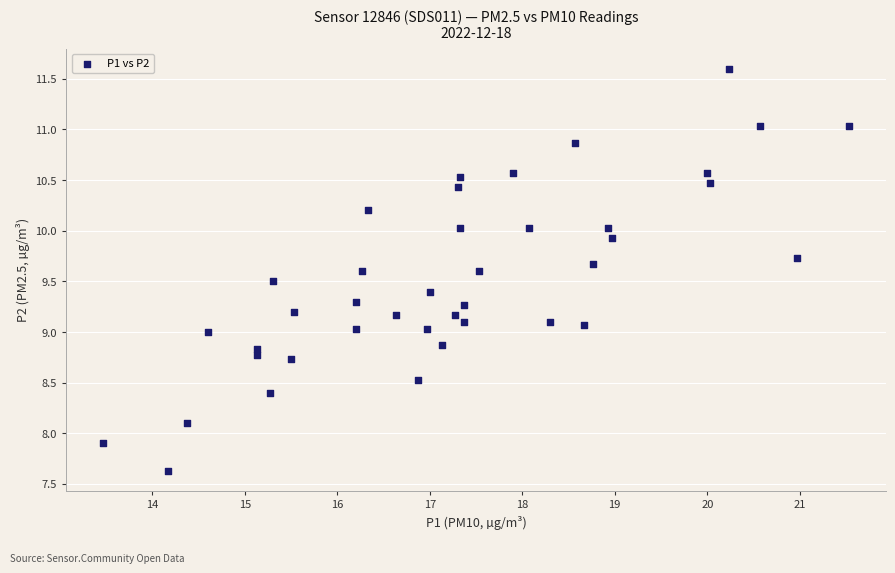

What is the range of Y values (max minus min)?

4.0